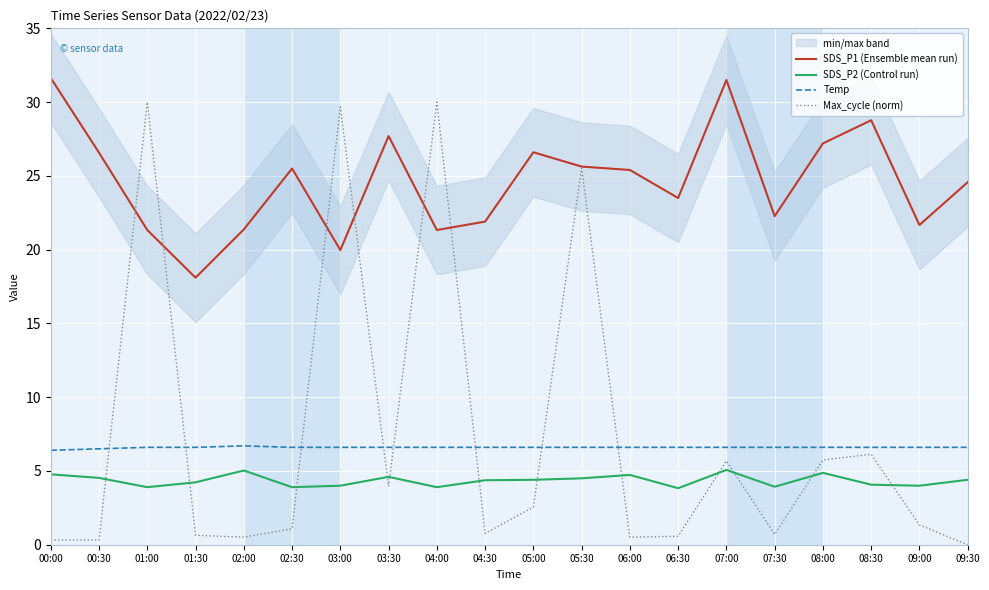

The value of Temp at 08:30 is 3.3. True or false?

False